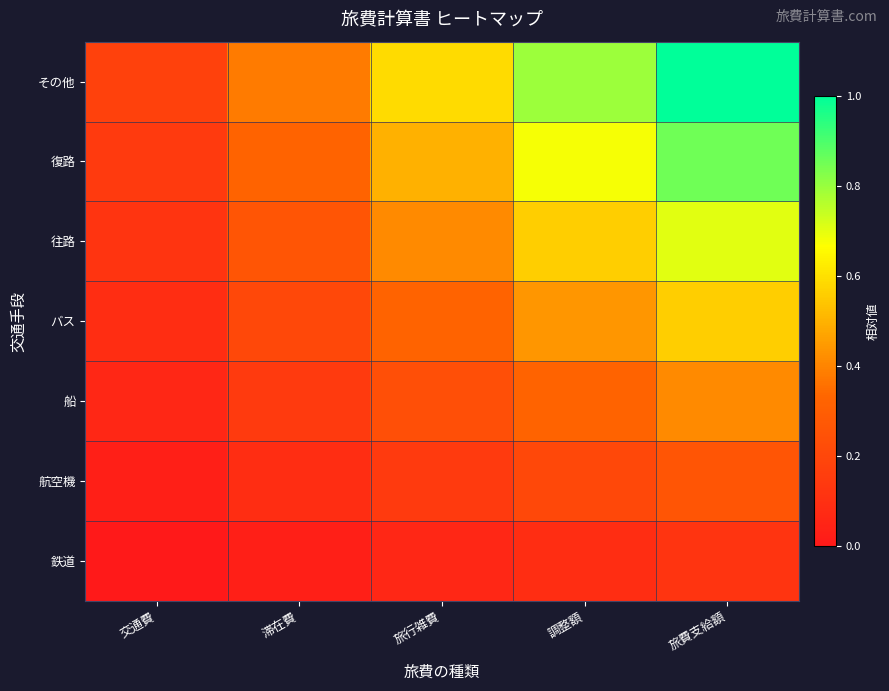

At which category is the sum across all series the highest?

旅費支給額